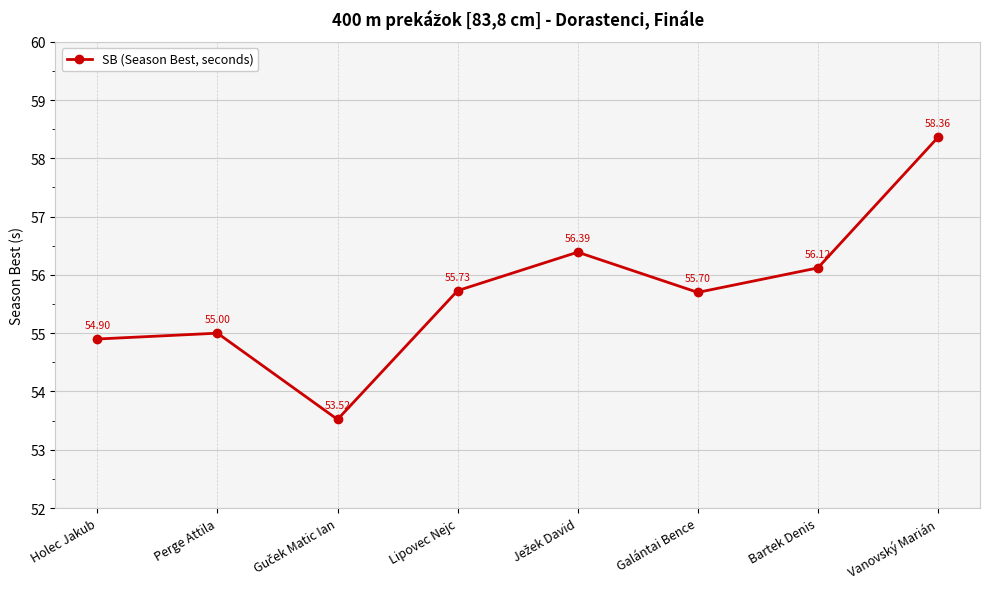

Is it true that the value at Holec Jakub is 17.0?

False